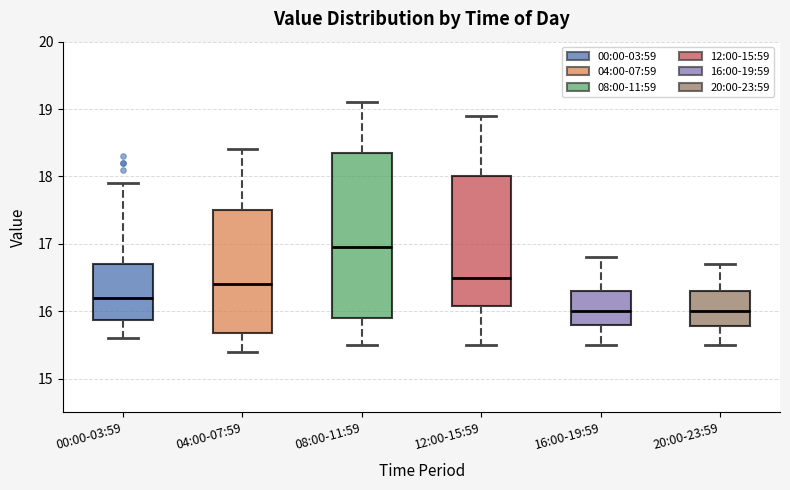

Comparing the boxes themselves (not the whiskers), which one is the tallest?

08:00-11:59